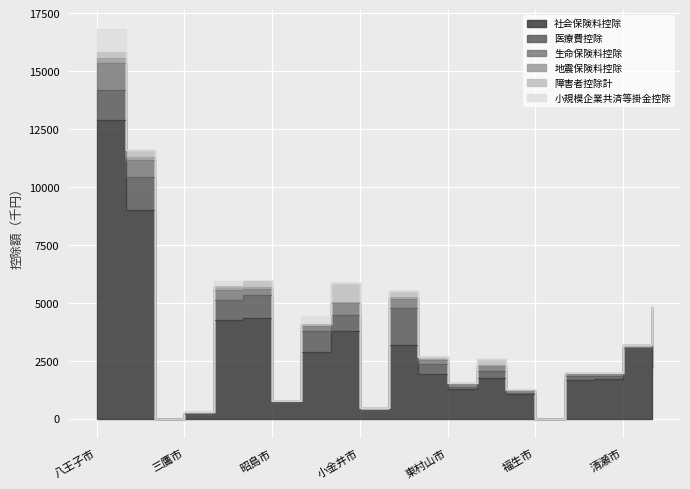

True or false: 医療費控除 has more than 0 interior local peaks.

True